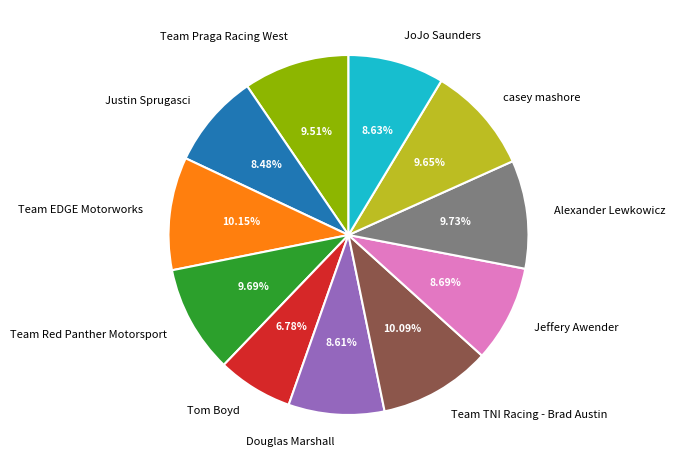

True or false: JoJo Saunders accounts for 9% of the total.

True